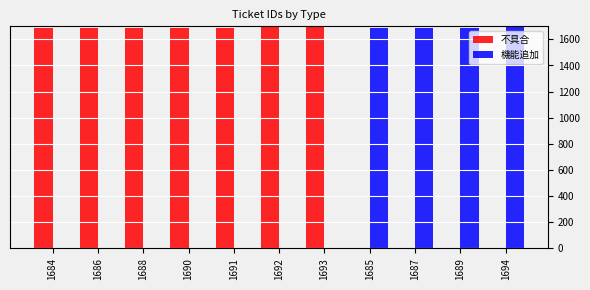

The 不具合 series shows 1684 at 1684. True or false?

True